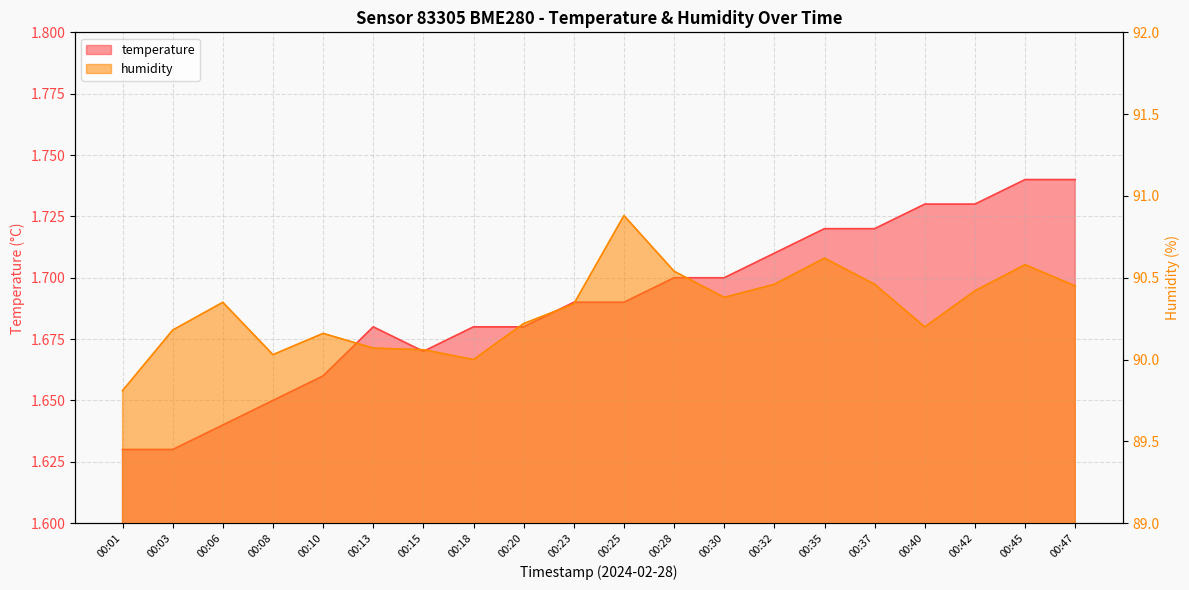

What is the value of the humidity point at the 8th from the left?

90.0